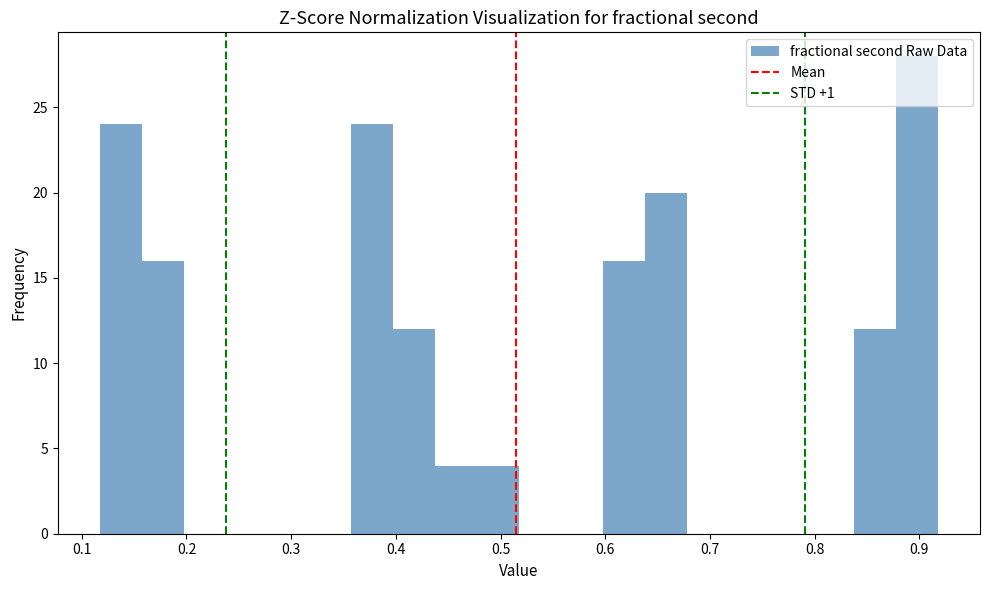

Reading left to right, transcribe this chart: for each bar, give the range it covers on the x-axis and its height. Neither the bar edges nor the heights are printed on the chart, so give them approximately, as read against the axes.

0.12 to 0.16: 24
0.16 to 0.20: 16
0.20 to 0.24: 0
0.24 to 0.28: 0
0.28 to 0.32: 0
0.32 to 0.36: 0
0.36 to 0.40: 24
0.40 to 0.44: 12
0.44 to 0.48: 4
0.48 to 0.52: 4
0.52 to 0.56: 0
0.56 to 0.60: 0
0.60 to 0.64: 16
0.64 to 0.68: 20
0.68 to 0.72: 0
0.72 to 0.76: 0
0.76 to 0.80: 0
0.80 to 0.84: 0
0.84 to 0.88: 12
0.88 to 0.92: 28